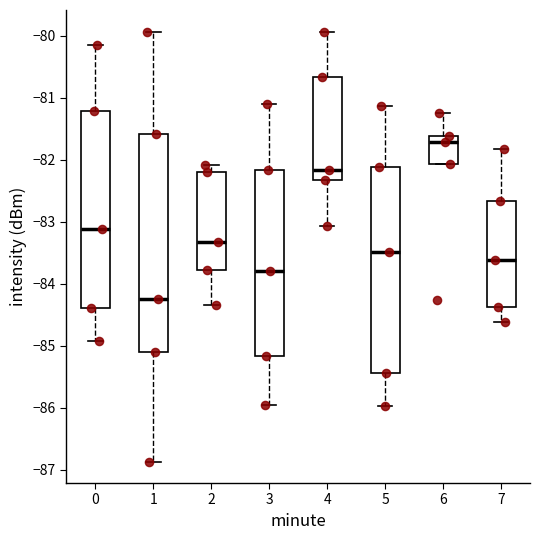

Comparing the boxes themselves (not the whiskers), which one is the tallest?

1